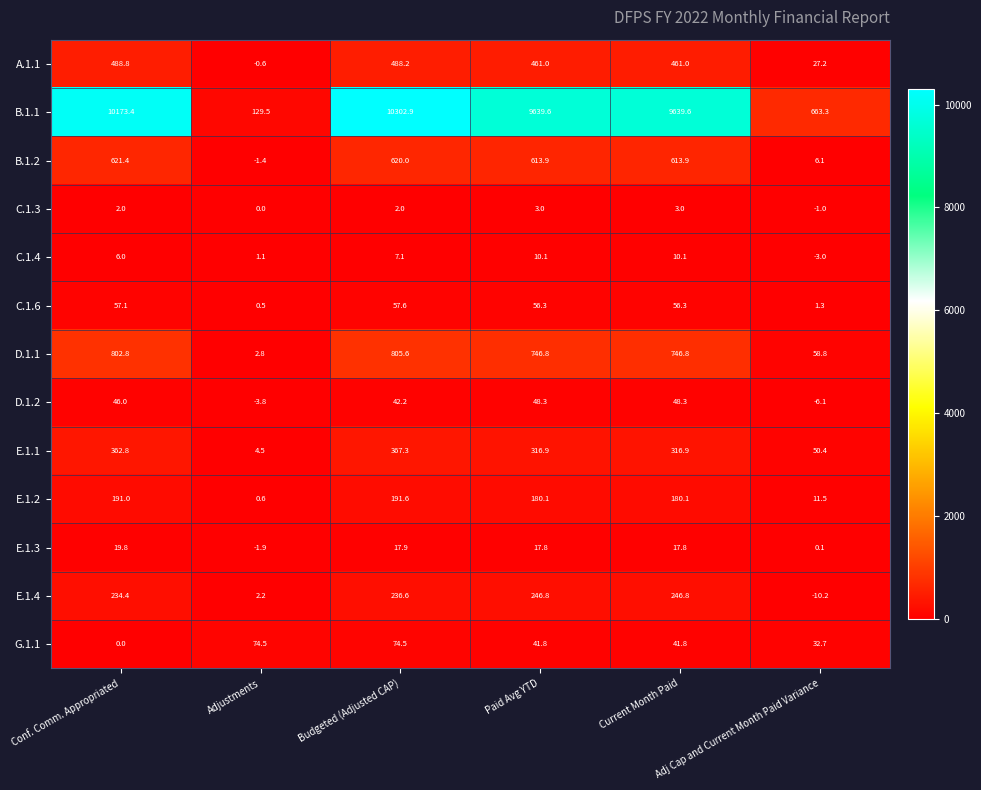

Which series has the largest range (max minus min)?

B.1.1